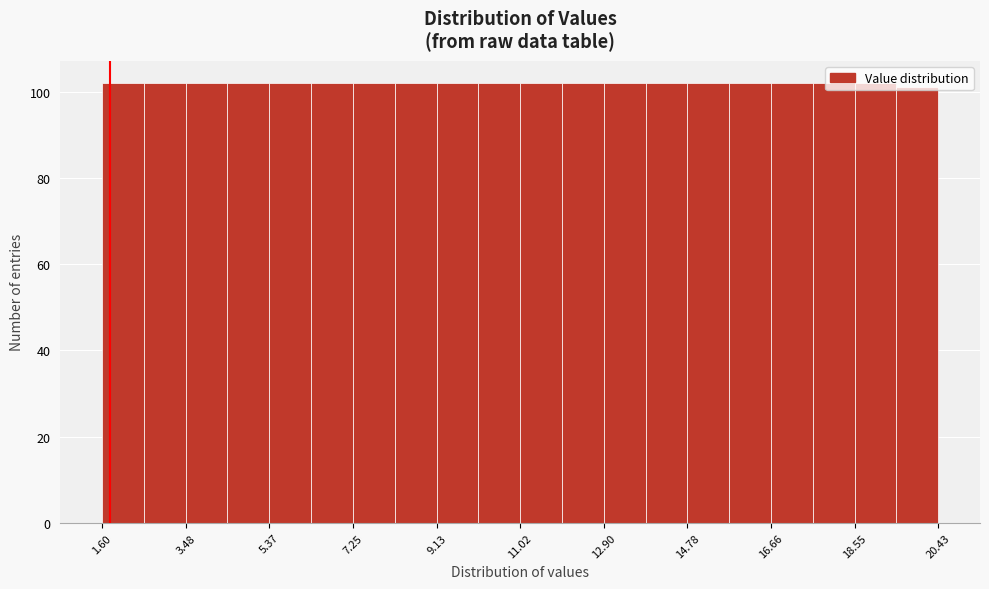

How tall is the bar that spans 4.4 to 5.4 on the x-axis? Neither the bar edges nor the heights are printed on the chart, so give them approximately, as read against the axes.

102